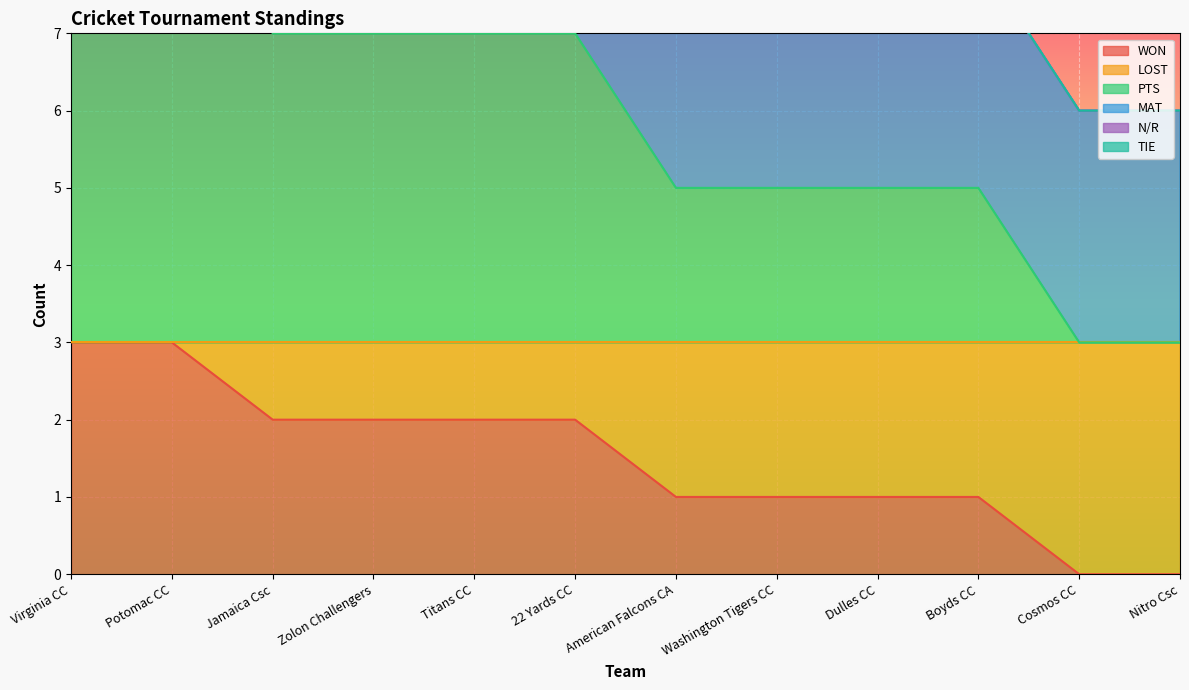

The value of WON at Nitro Csc is 0. True or false?

True